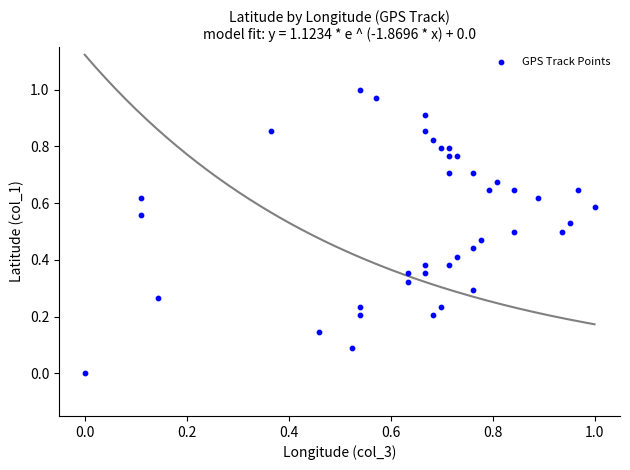

Count the number of points in this scatter plot.

40